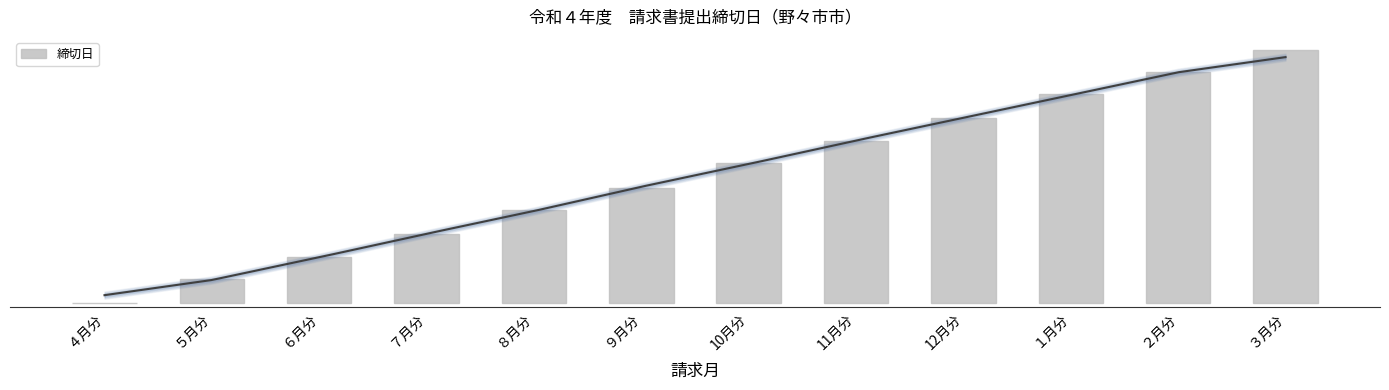

The chart shows a value of 52 at ５月分. True or false?

False